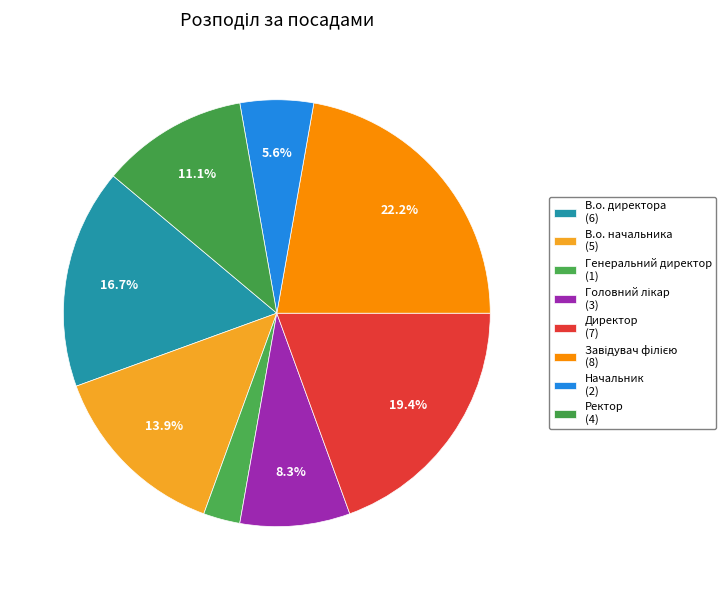

To the nearest percent, what percentage of the pie is В.о. начальника?

14%